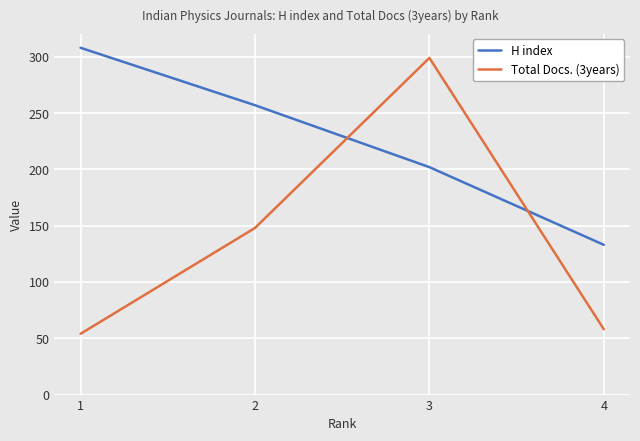

Rank the categories by Total Docs. (3years) value from lowest to highest.

1, 4, 2, 3